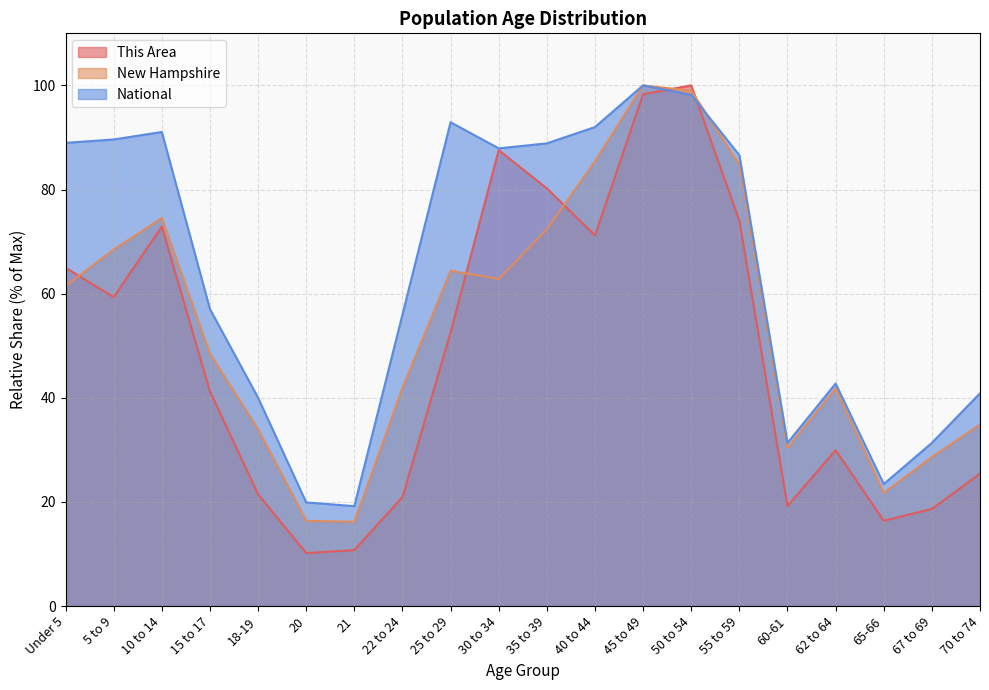

Rank the series at 21 from lowest to highest value.

This Area, New Hampshire, National